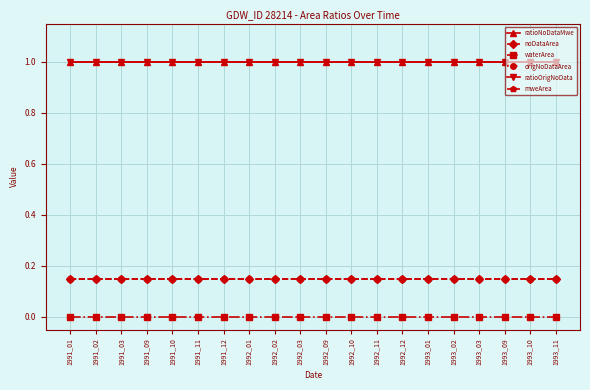

Is the value of noDataArea at 1991_03 greater than the value of ratioNoDataMwe at 1991_03?

No